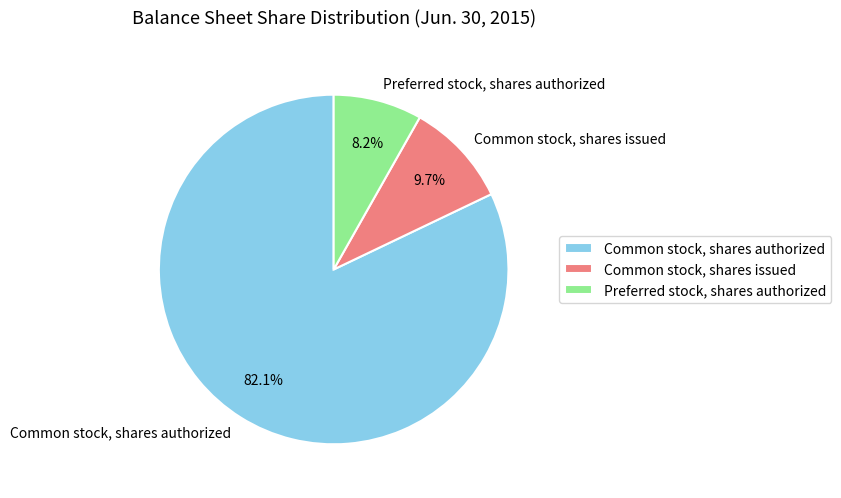

Is there any slice that represents more than half of the pie?

Yes